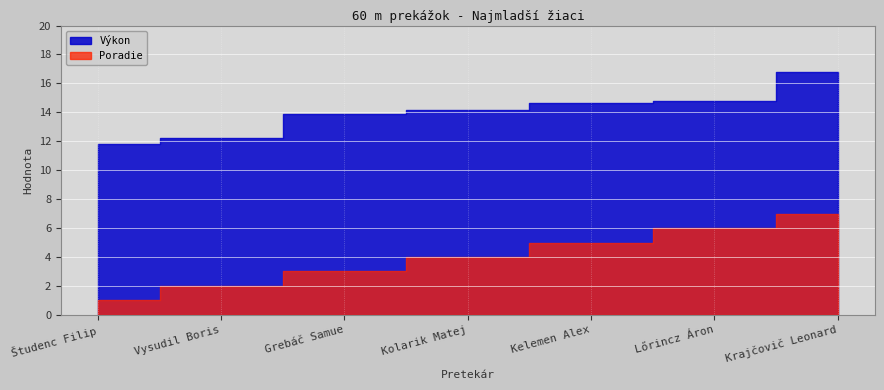

At which label is Výkon closest to 14?

Grebáč Samue